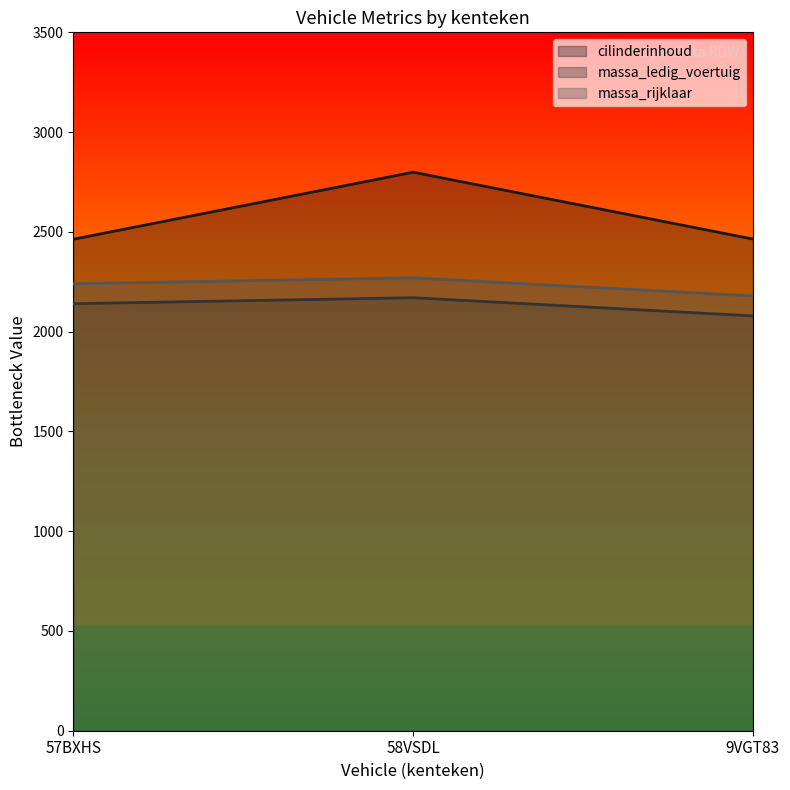

What is the total value across all series at 9VGT83?

6722